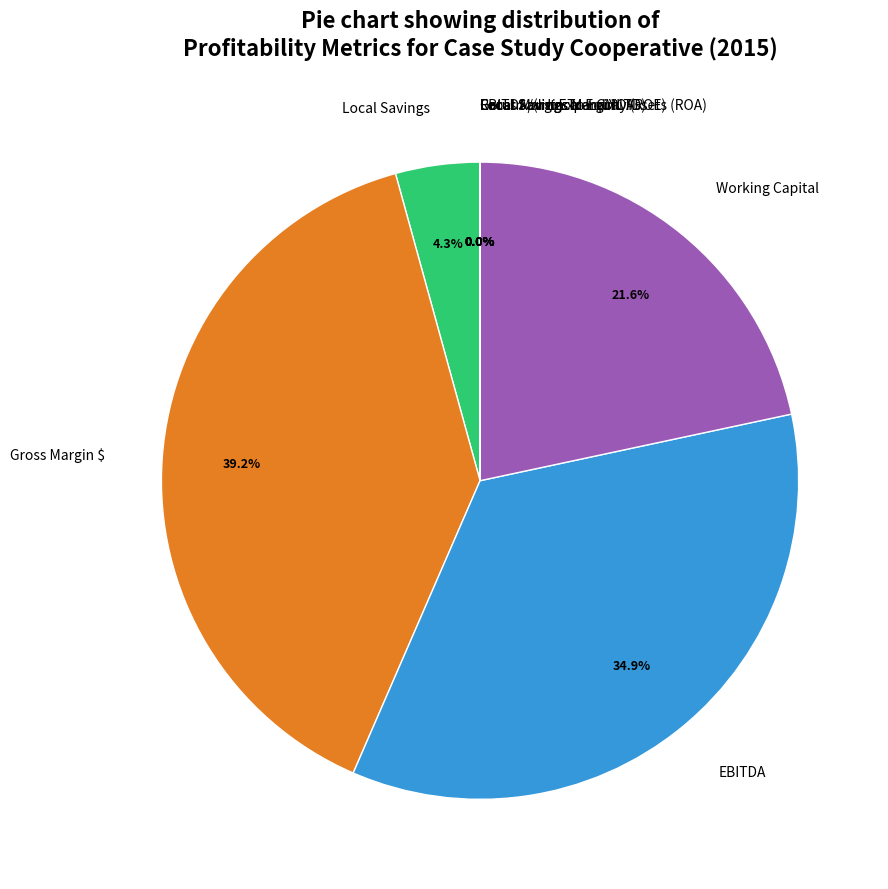

Rank the categories by value from lowest to highest.

Local Savings Margin, Local Savings to Local Assets (ROA), Return on Local Equity (ROE), Gross Margin Trend YOY, EBITDA/(Int Exp + CMLTD), Local Savings, Working Capital, EBITDA, Gross Margin $